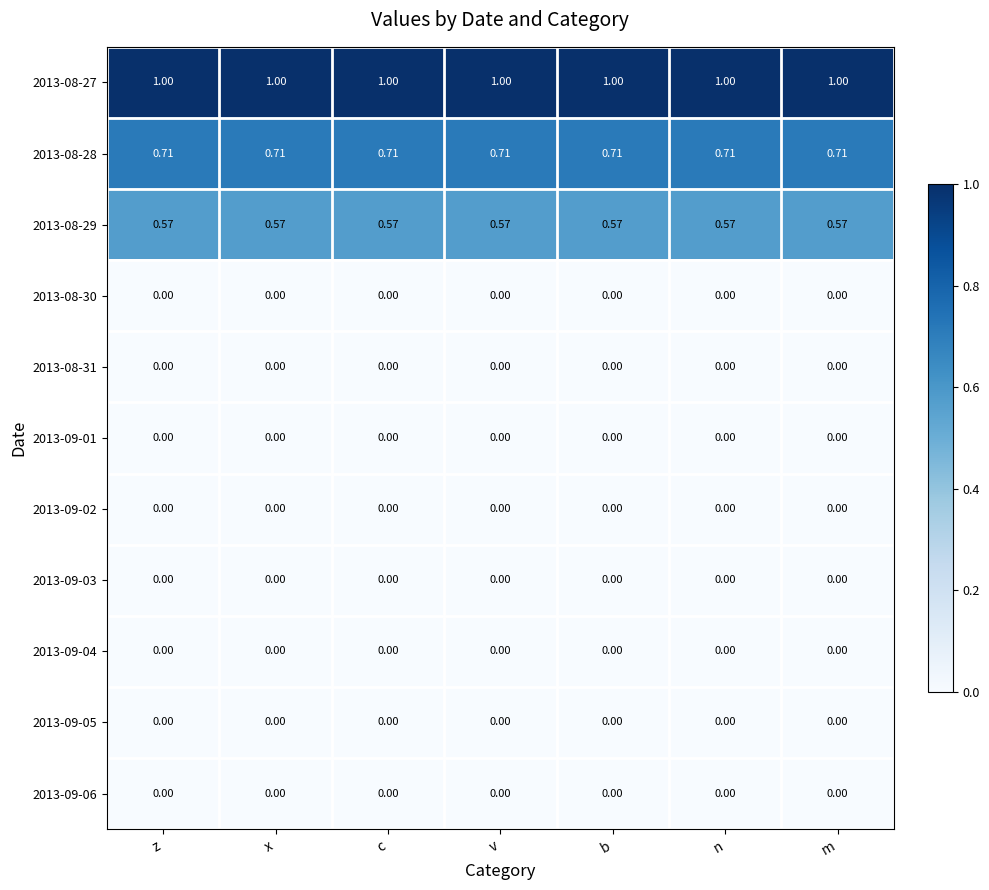

What is the greatest value displayed?

1.0